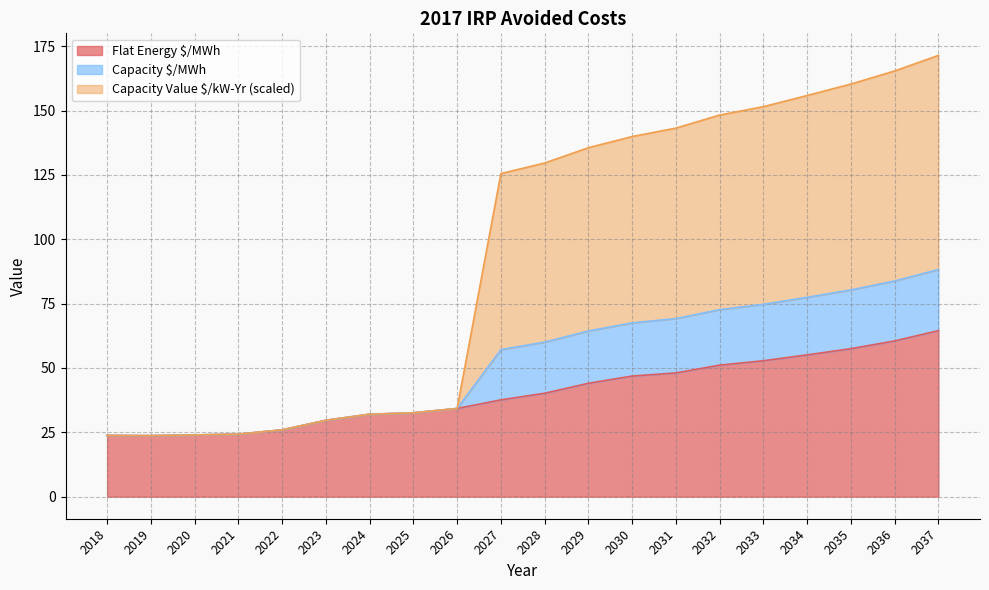

At which label is Flat Energy $/MWh closest to 44?

2029